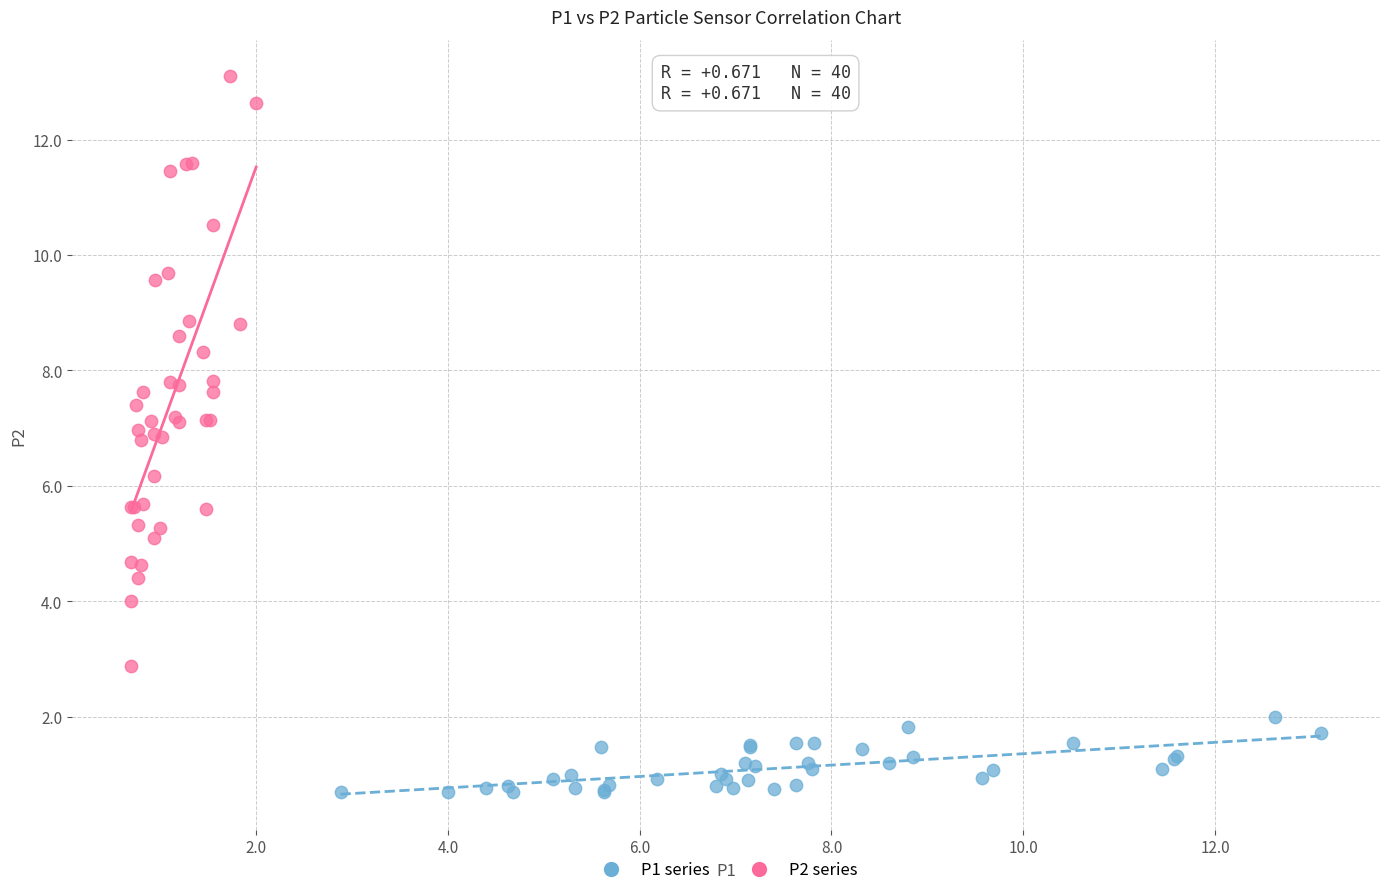

Which series reaches the minimum Y coordinate?

P1 series